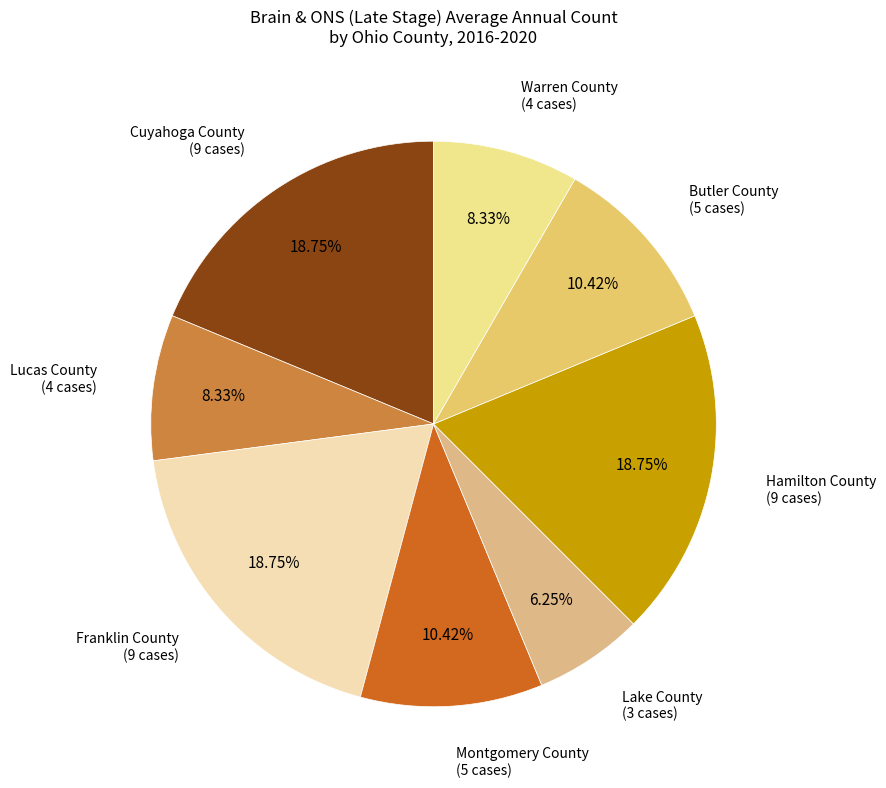

Does any single category account for the majority?

No